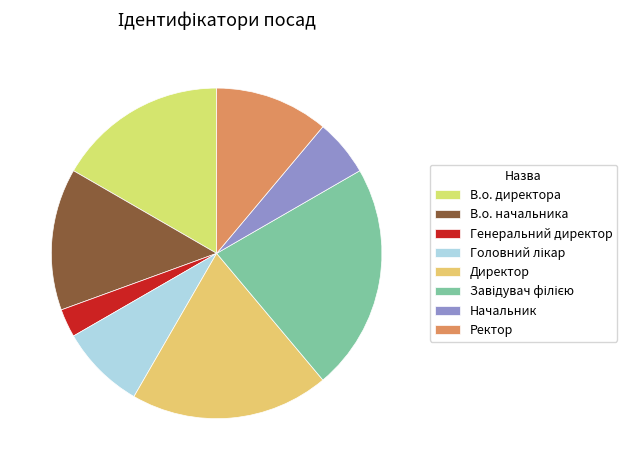

To the nearest percent, what is the combined percentage of В.о. начальника and Головний лікар?

22%